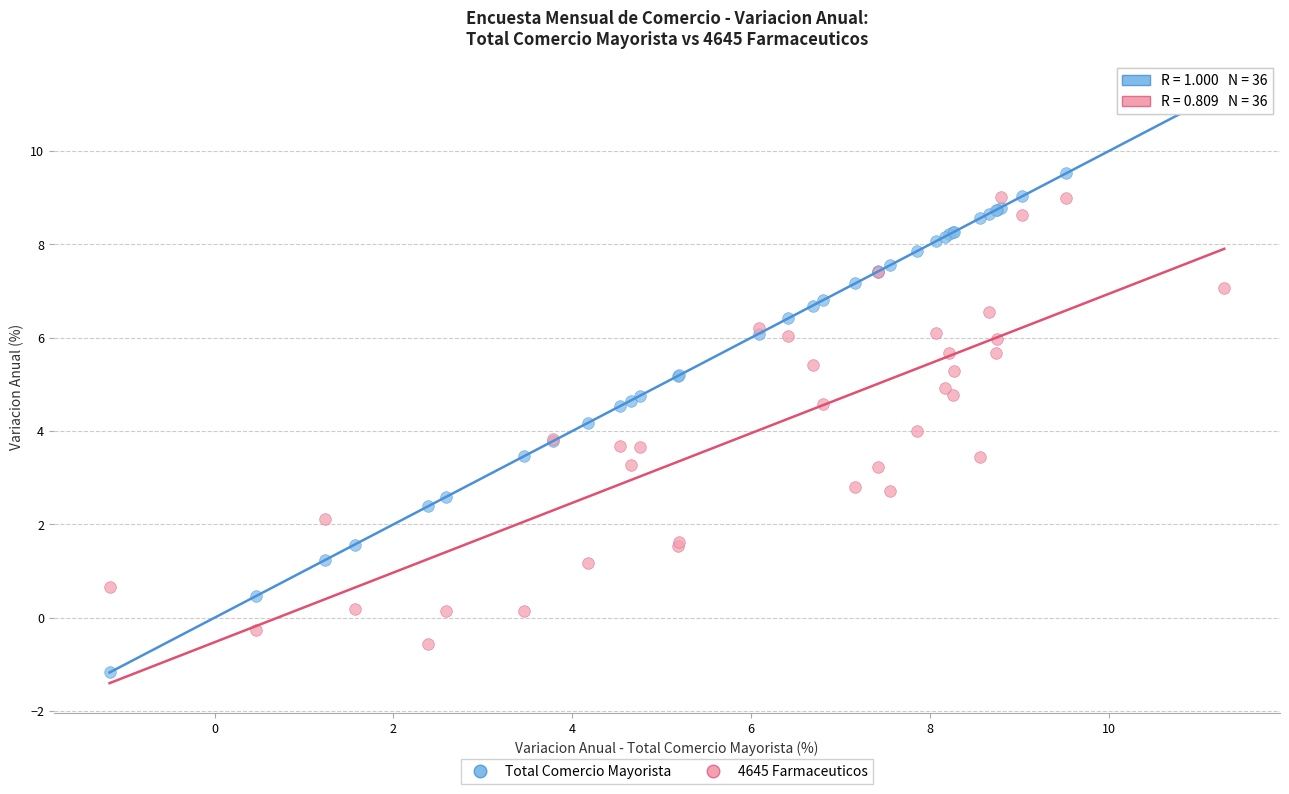

What is the X range (max minus min) for the scatter plot?

12.5